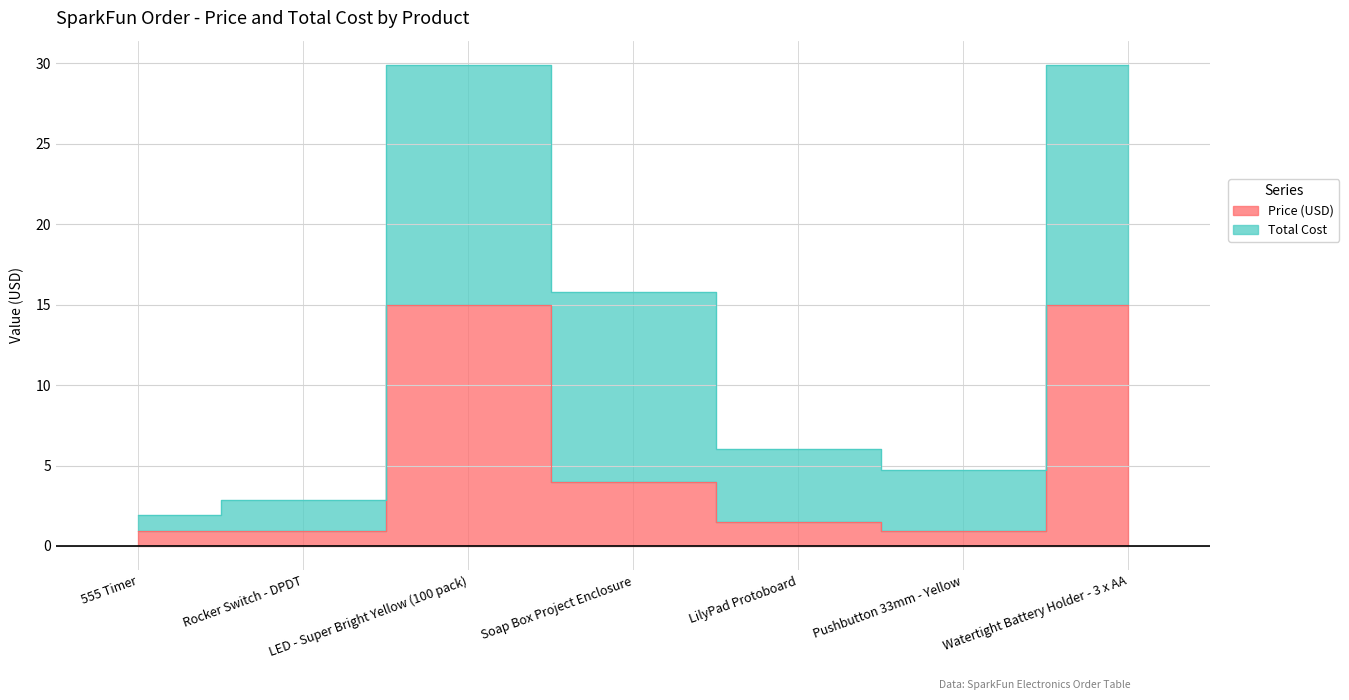

At which label is the value closest to 7?

Soap Box Project Enclosure